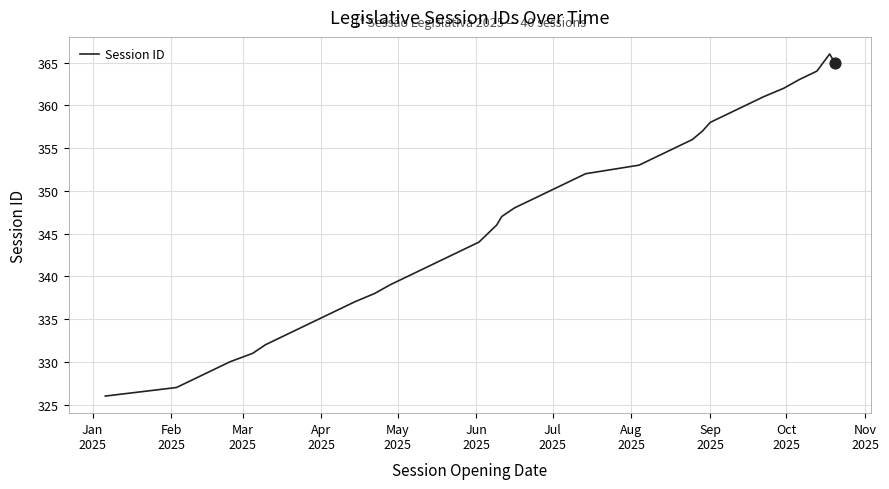

What is the smallest value displayed?

326